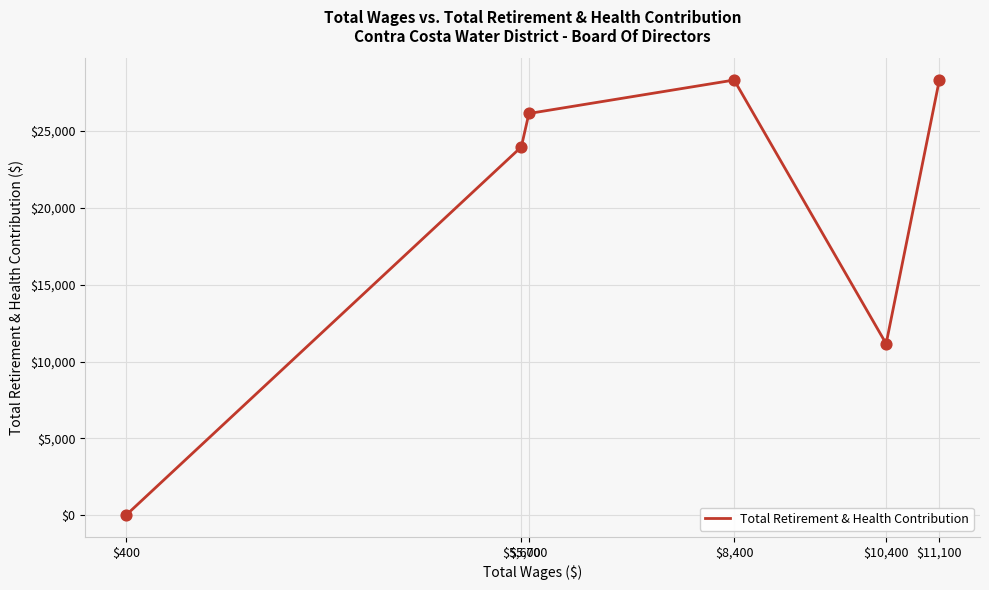

Between $5,700 and $400, which is larger?

$5,700